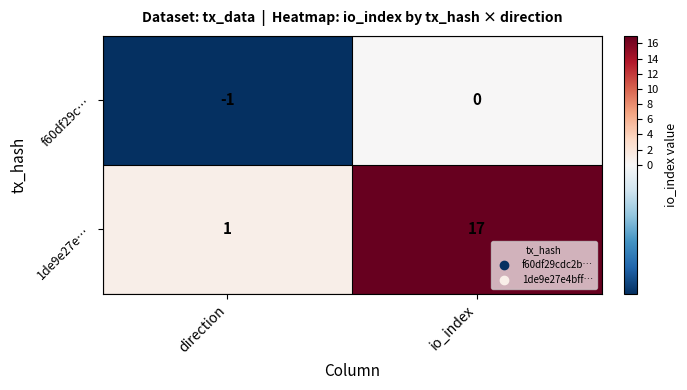

Is it true that 1de9e27e… equals 28 at io_index?

False